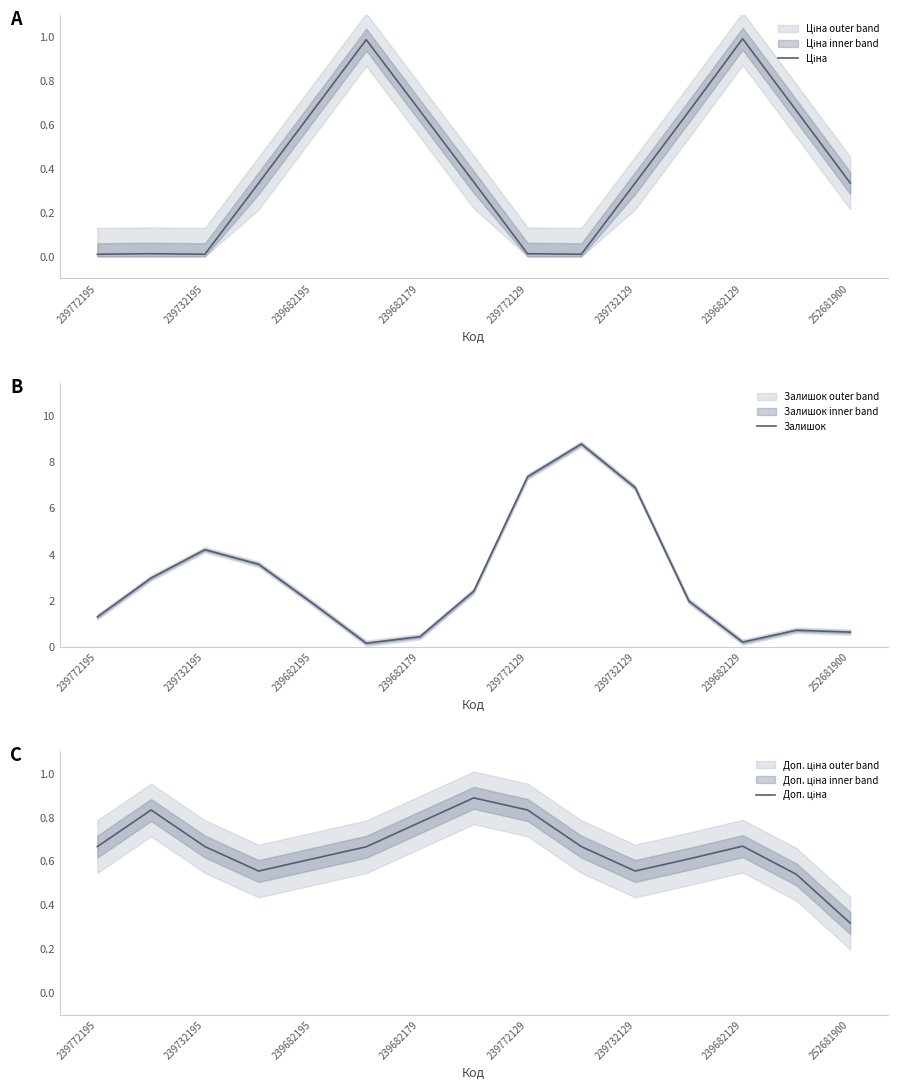

In Залишок, how many points are lower than both neighbors (excluding endpoints)?

2